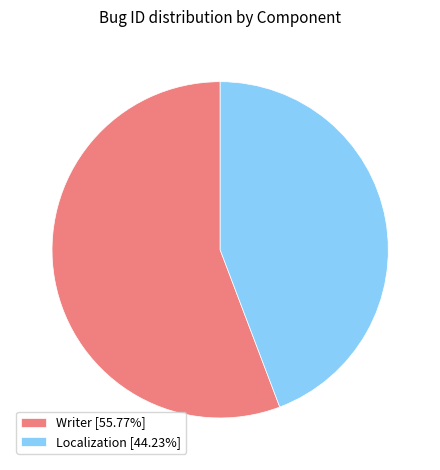

Approximately how many times larger is the value at Localization [44.23%] compared to Writer [55.77%]?

0.8